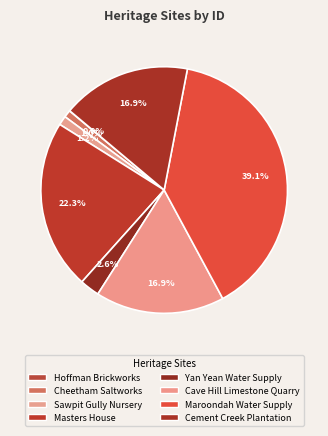

Is there any slice that represents more than half of the pie?

No